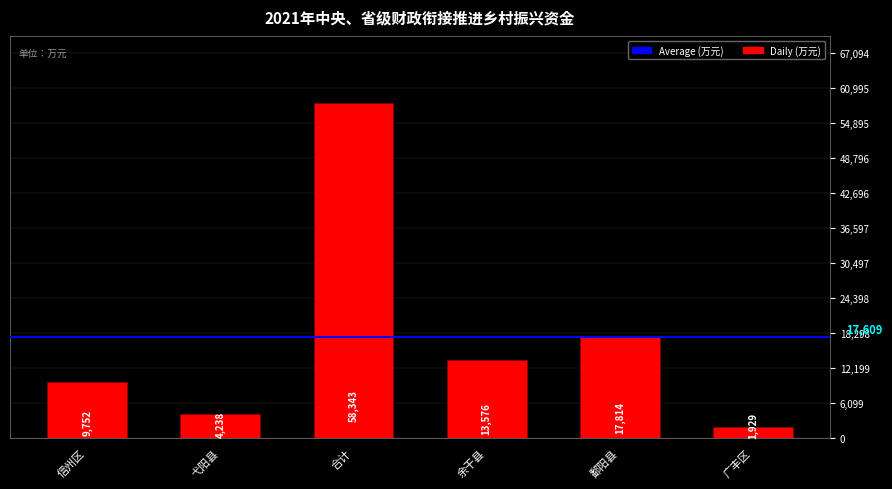

List the labels in order of value, largest first.

合计, 鄱阳县, 余干县, 信州区, 弋阳县, 广丰区